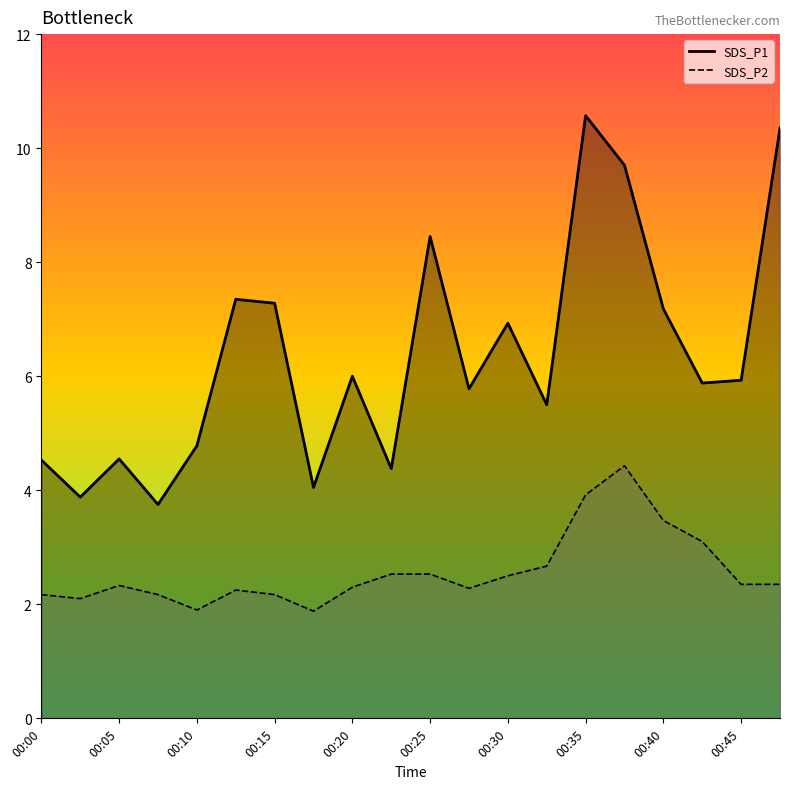

Count the number of data series in this chart.

2